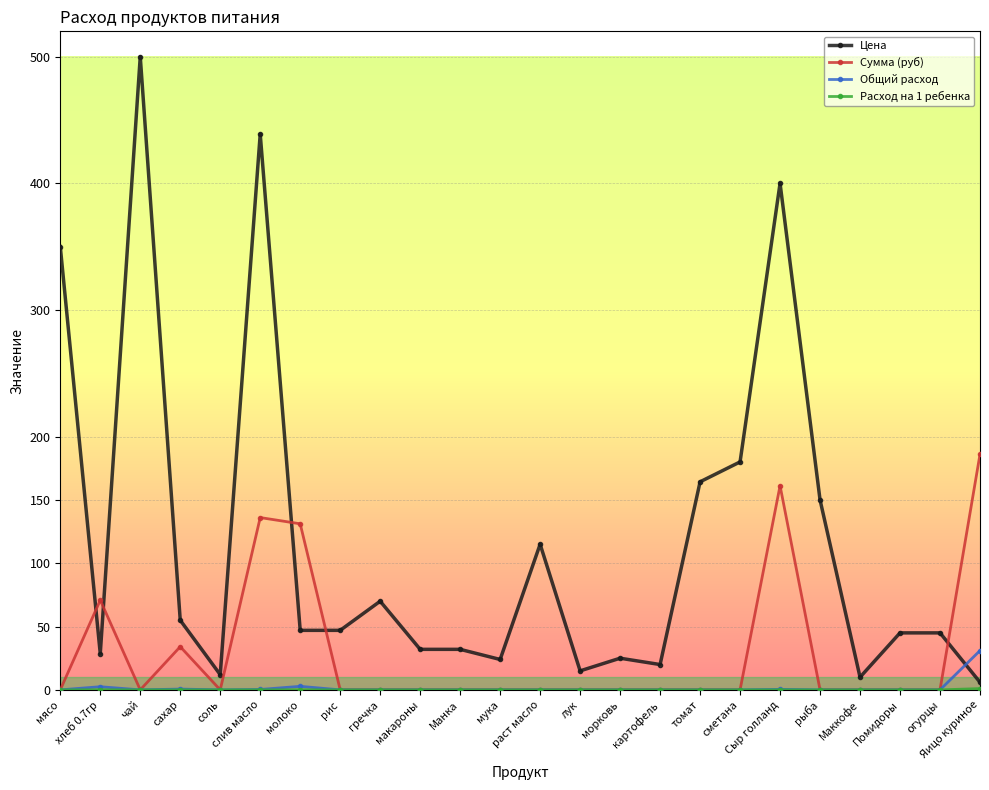

Which label corresponds to the largest value in the chart?

чай